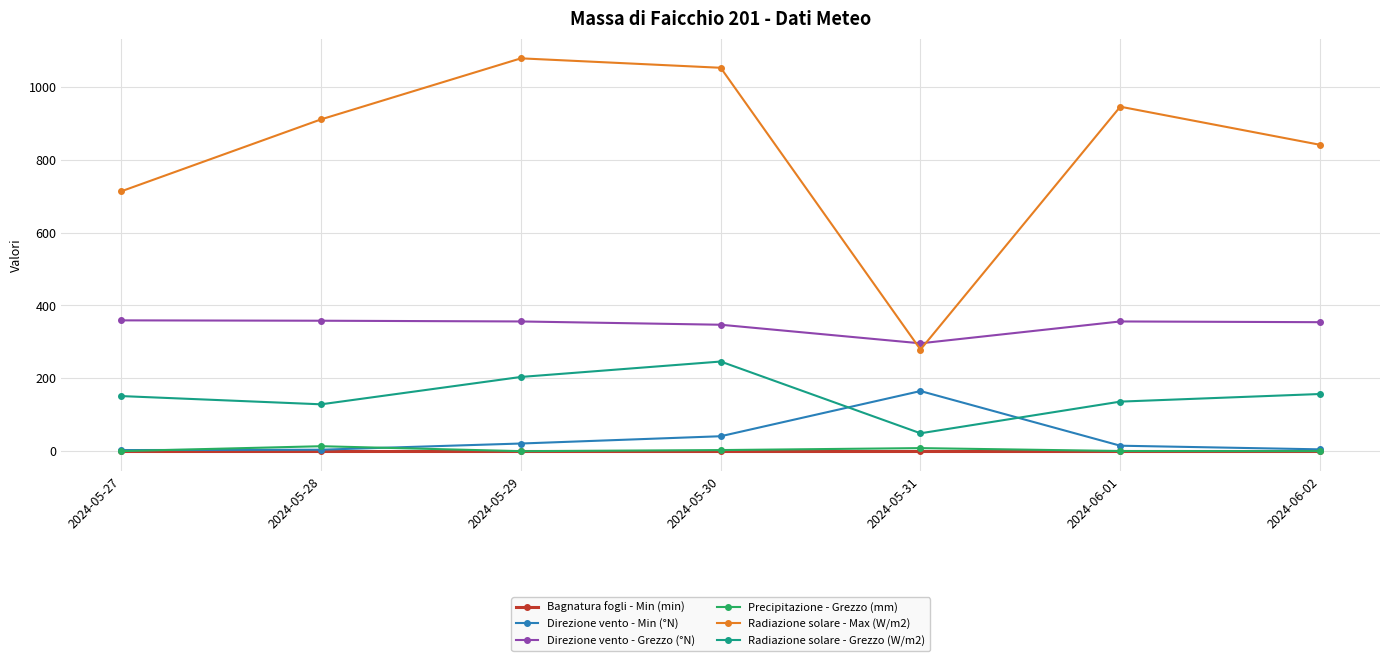

What is the average value of the Direzione vento - Grezzo (°N) series?

346.6